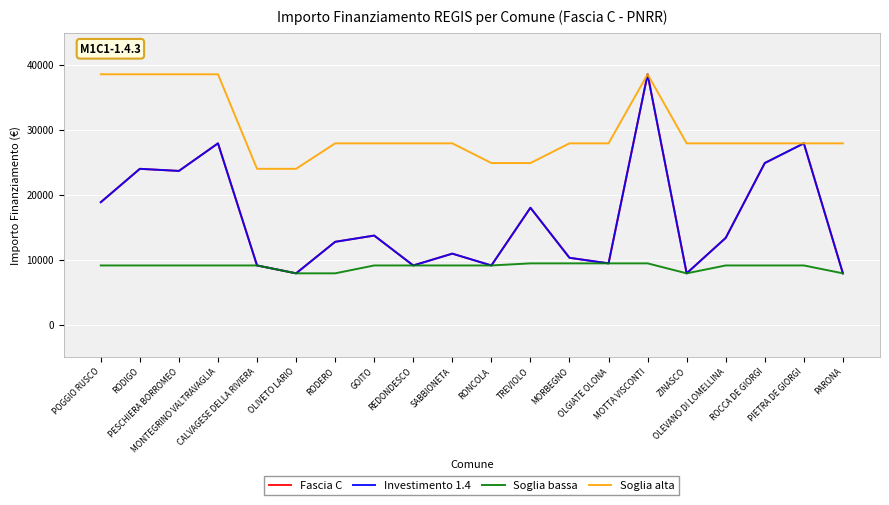

Does the chart have visible grid lines?

Yes